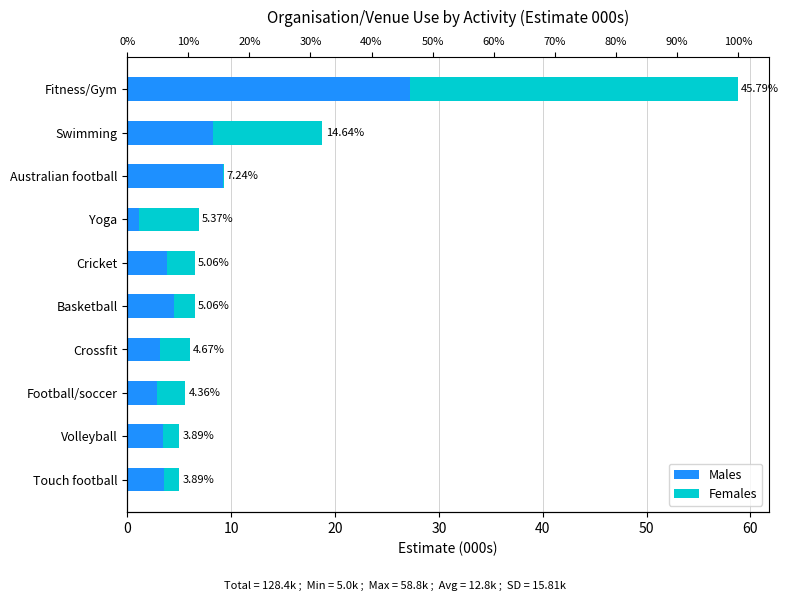

How many values in the Females series exceed 2?

6